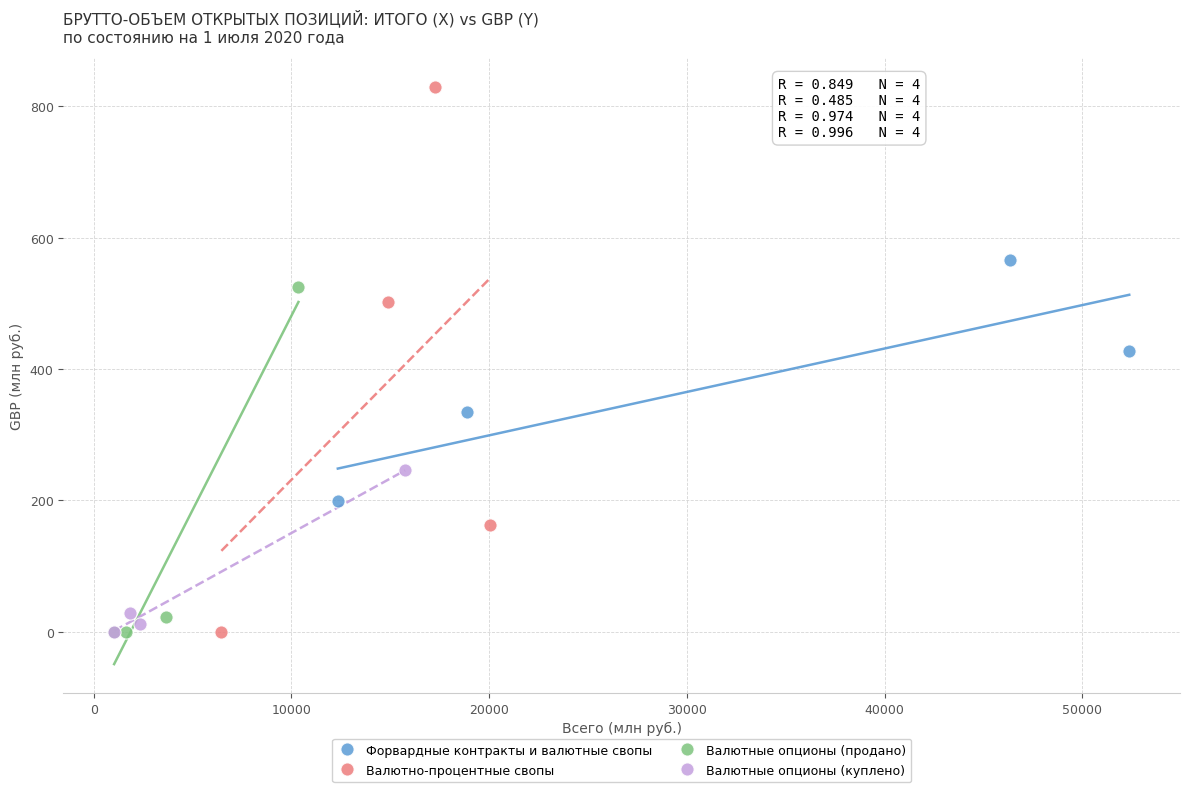

Which series reaches the maximum Y coordinate?

Валютно-процентные свопы